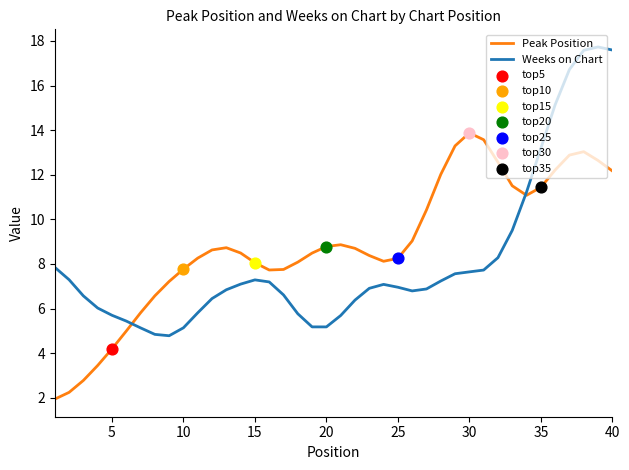

Which series has the largest total across all categories?

Peak Position